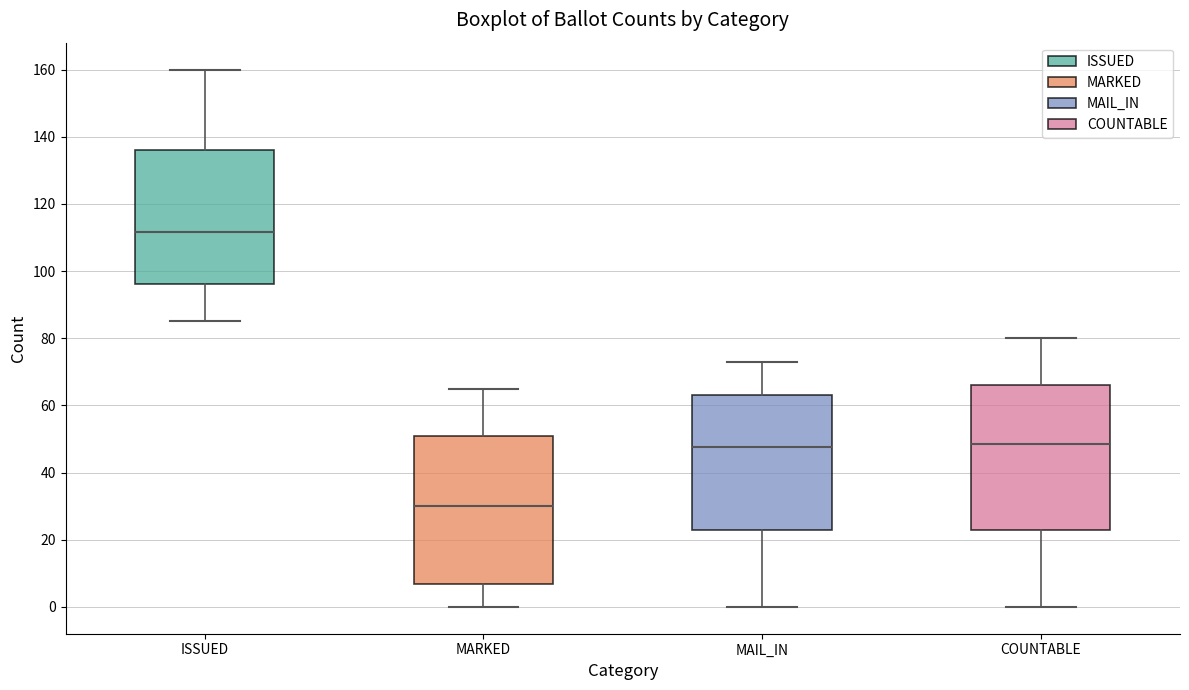

Reading left to right, transcribe this box plot: for each box, give where its median line is, the range the box spans, and where its two whiskers end, as read against the y-axis. The values are not printed on the chart, so give them approximately, as read against the axis.

ISSUED: median 112, box 96 to 136, whiskers 86 to 160
MARKED: median 30, box 6 to 52, whiskers 0 to 66
MAIL_IN: median 48, box 24 to 64, whiskers 0 to 74
COUNTABLE: median 48, box 24 to 66, whiskers 0 to 80